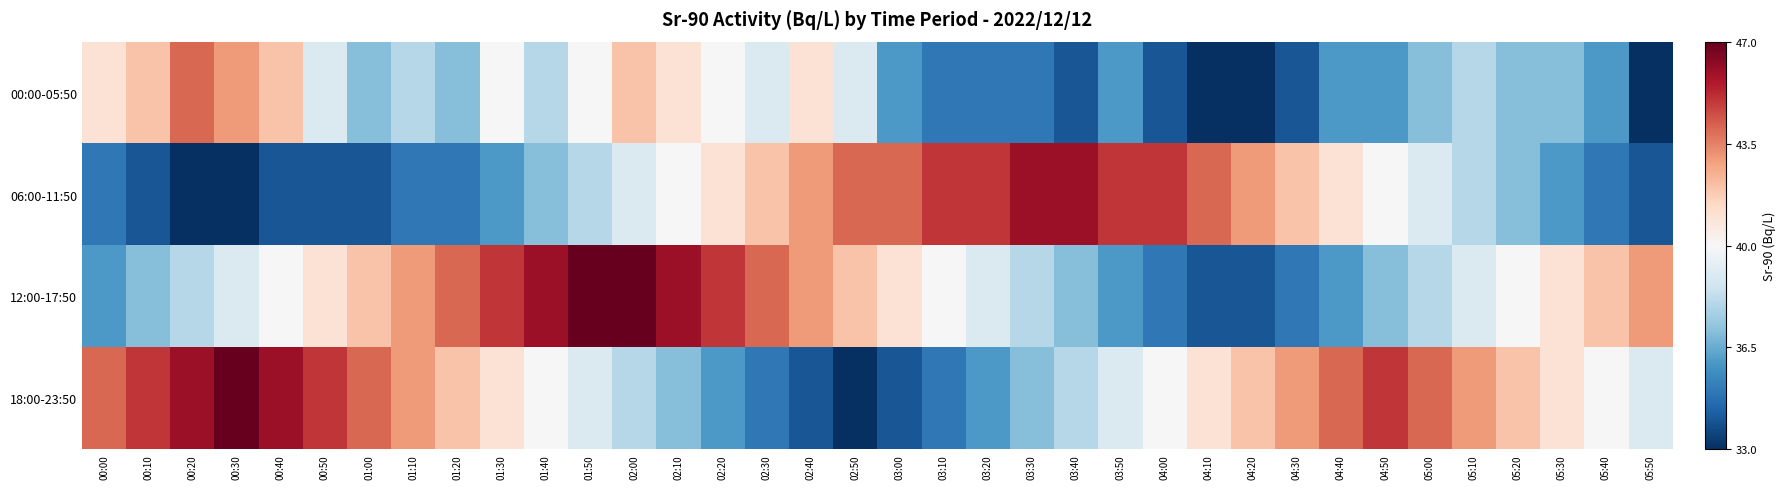

Reading left to right, what are all the values shown in this chart?

00:00-05:50: 00:00=41	00:10=42	00:20=44	00:30=43	00:40=42	00:50=39	01:00=37	01:10=38	01:20=37	01:30=40	01:40=38	01:50=40	02:00=42	02:10=41	02:20=40	02:30=39	02:40=41	02:50=39	03:00=36	03:10=35	03:20=35	03:30=35	03:40=34	03:50=36	04:00=34	04:10=33	04:20=33	04:30=34	04:40=36	04:50=36	05:00=37	05:10=38	05:20=37	05:30=37	05:40=36	05:50=33
06:00-11:50: 00:00=35	00:10=34	00:20=33	00:30=33	00:40=34	00:50=34	01:00=34	01:10=35	01:20=35	01:30=36	01:40=37	01:50=38	02:00=39	02:10=40	02:20=41	02:30=42	02:40=43	02:50=44	03:00=44	03:10=45	03:20=45	03:30=46	03:40=46	03:50=45	04:00=45	04:10=44	04:20=43	04:30=42	04:40=41	04:50=40	05:00=39	05:10=38	05:20=37	05:30=36	05:40=35	05:50=34
12:00-17:50: 00:00=36	00:10=37	00:20=38	00:30=39	00:40=40	00:50=41	01:00=42	01:10=43	01:20=44	01:30=45	01:40=46	01:50=47	02:00=47	02:10=46	02:20=45	02:30=44	02:40=43	02:50=42	03:00=41	03:10=40	03:20=39	03:30=38	03:40=37	03:50=36	04:00=35	04:10=34	04:20=34	04:30=35	04:40=36	04:50=37	05:00=38	05:10=39	05:20=40	05:30=41	05:40=42	05:50=43
18:00-23:50: 00:00=44	00:10=45	00:20=46	00:30=47	00:40=46	00:50=45	01:00=44	01:10=43	01:20=42	01:30=41	01:40=40	01:50=39	02:00=38	02:10=37	02:20=36	02:30=35	02:40=34	02:50=33	03:00=34	03:10=35	03:20=36	03:30=37	03:40=38	03:50=39	04:00=40	04:10=41	04:20=42	04:30=43	04:40=44	04:50=45	05:00=44	05:10=43	05:20=42	05:30=41	05:40=40	05:50=39